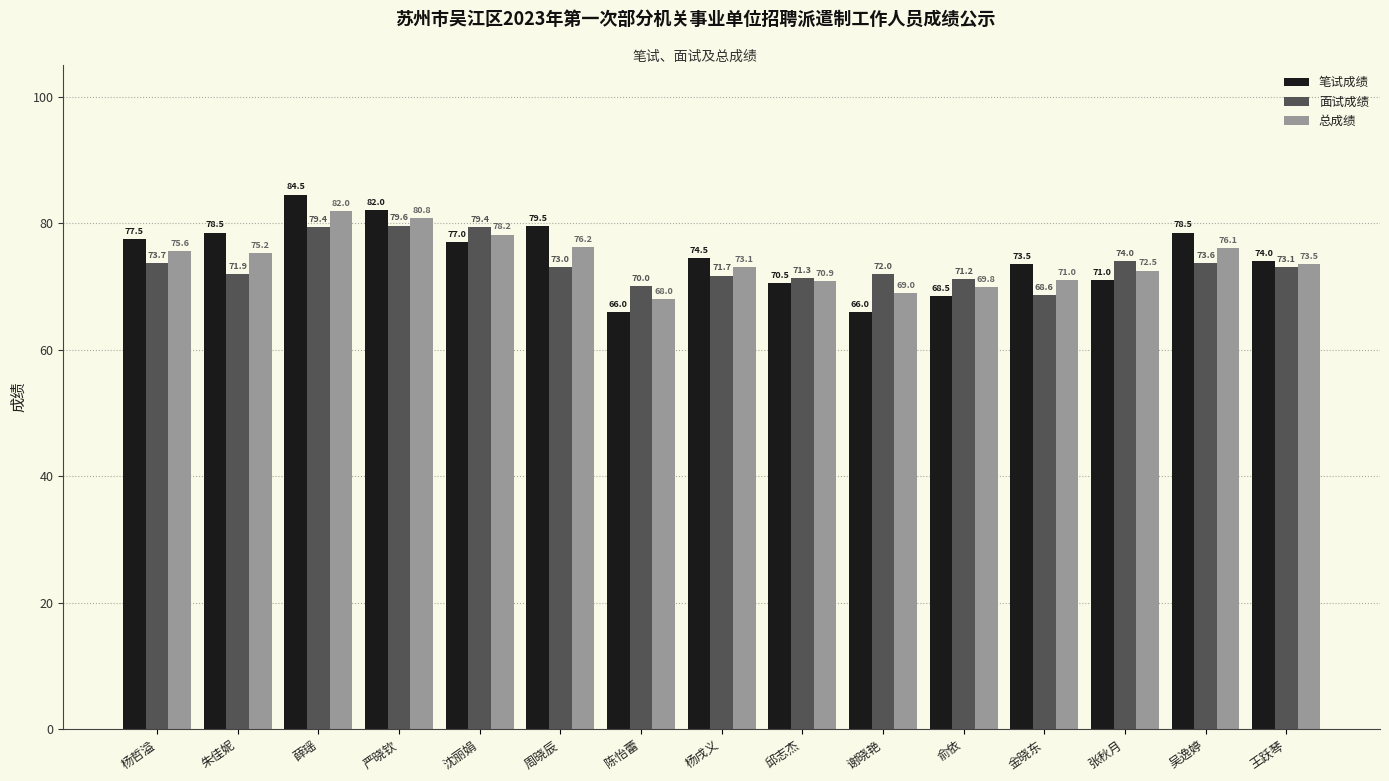

How many categories are shown in the chart?

15